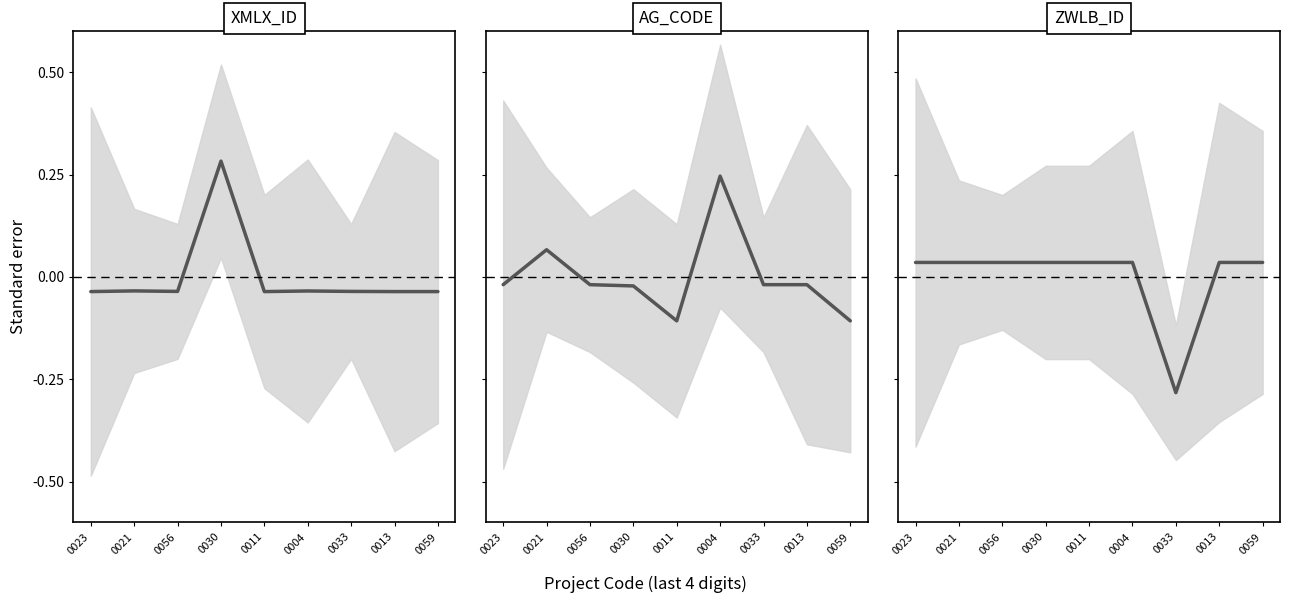

At which label is ZWLB_ID closest to 0?

0023